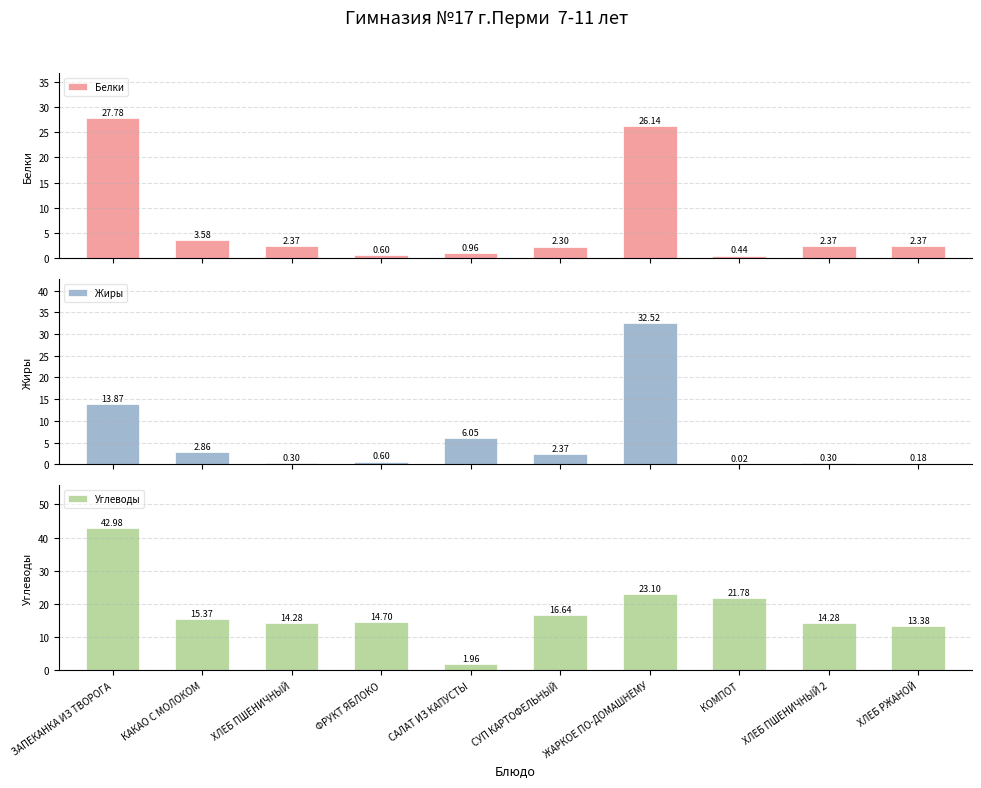

Between ЗАПЕКАНКА ИЗ ТВОРОГА and ФРУКТ ЯБЛОКО, which is larger?

ЗАПЕКАНКА ИЗ ТВОРОГА